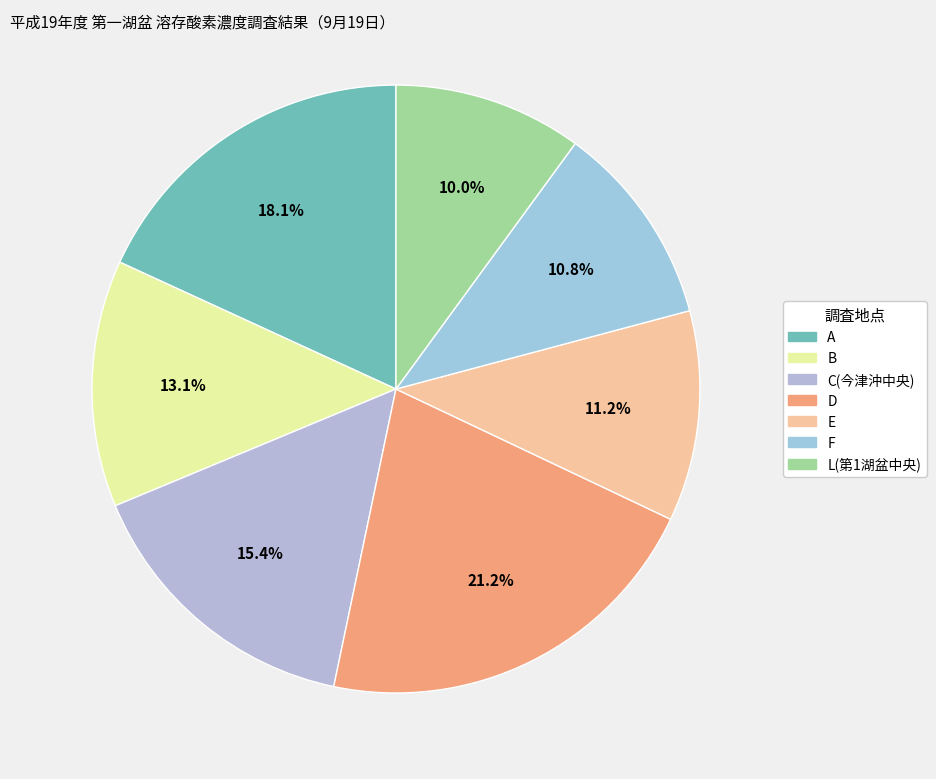

Approximately how many times larger is the value at D compared to E?

1.9